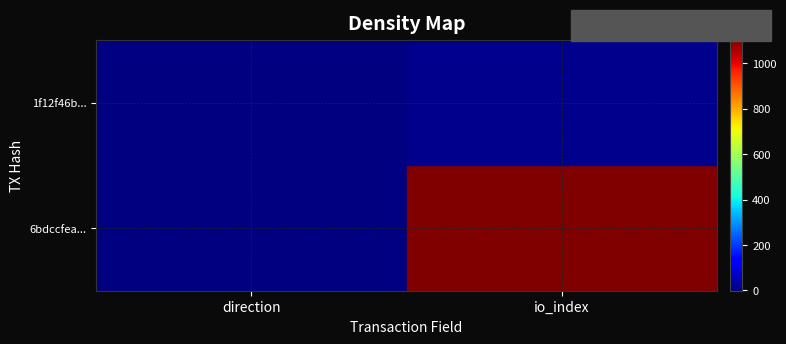

What is the greatest value displayed?

1102